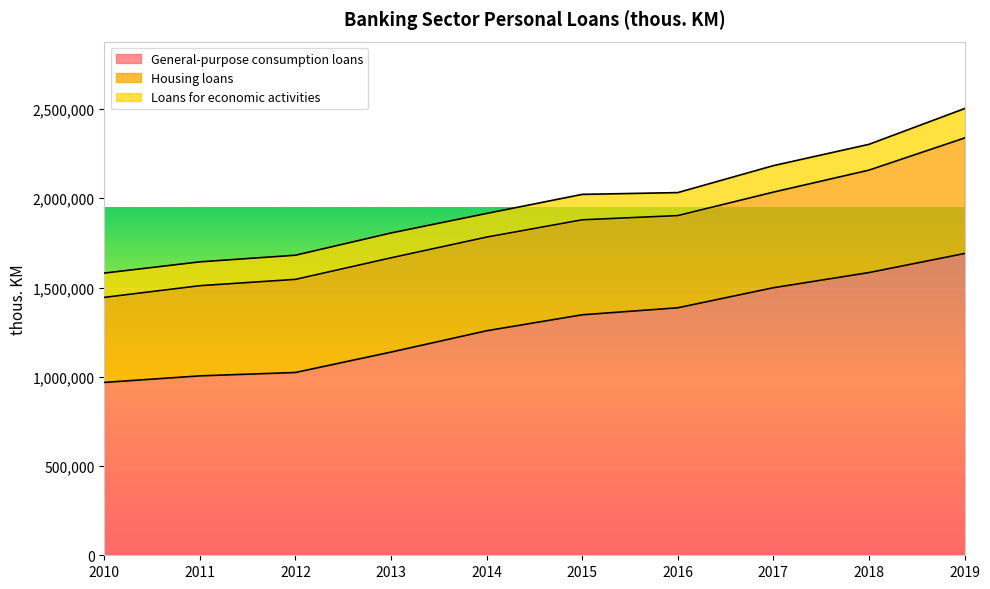

True or false: General-purpose consumption loans has a value of 262902 at 2014.

False